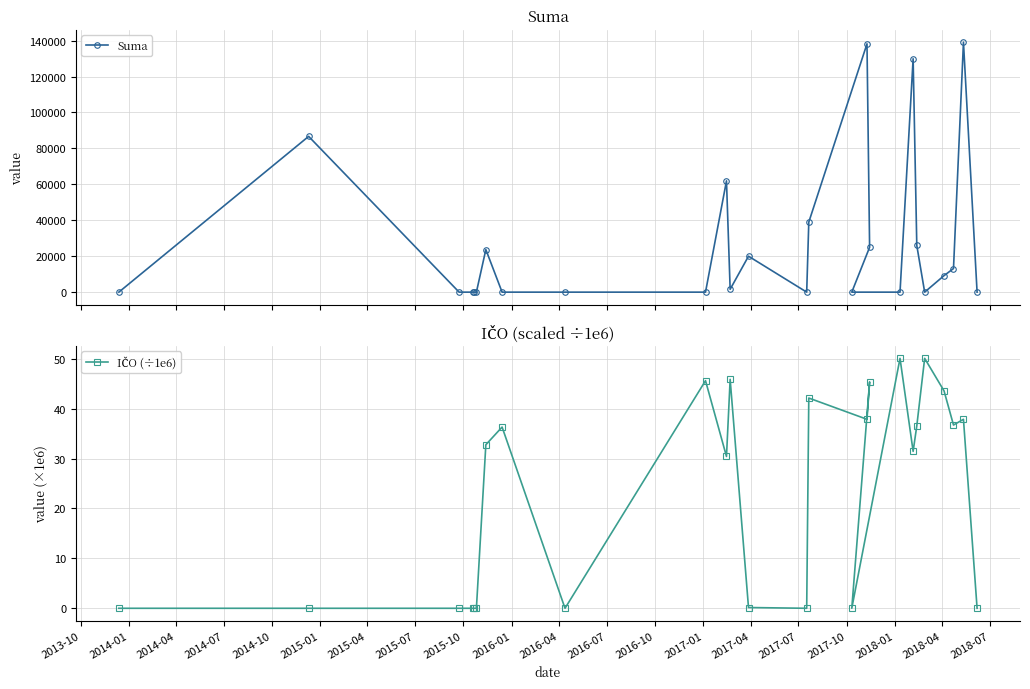

What is the value of the Suma point at the 17th from the left?

138225.0